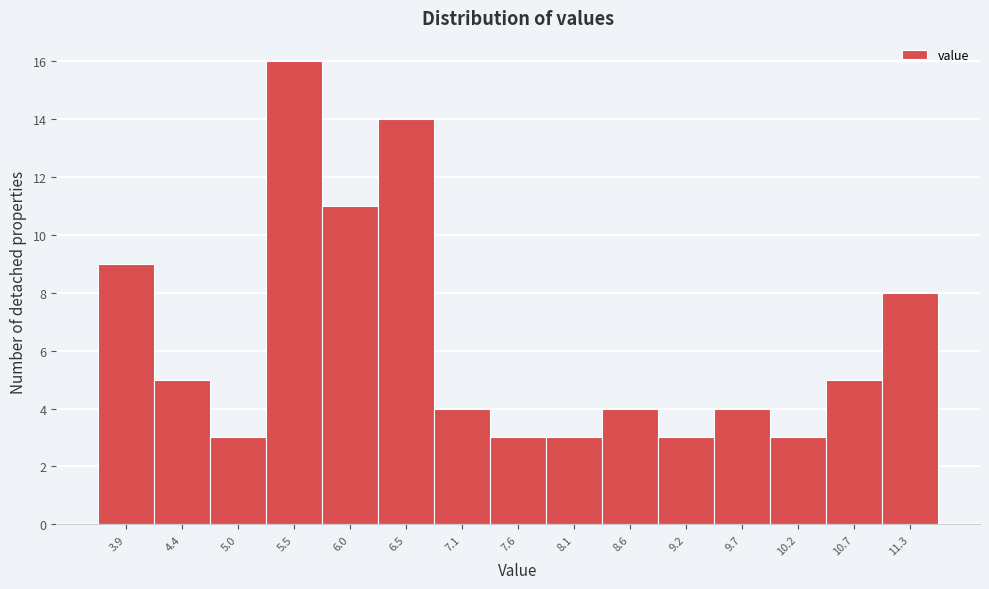

Reading right to left, transcribe all the data shown in this chart.

11.3=8	10.7=5	10.2=3	9.7=4	9.2=3	8.6=4	8.1=3	7.6=3	7.1=4	6.5=14	6.0=11	5.5=16	5.0=3	4.4=5	3.9=9